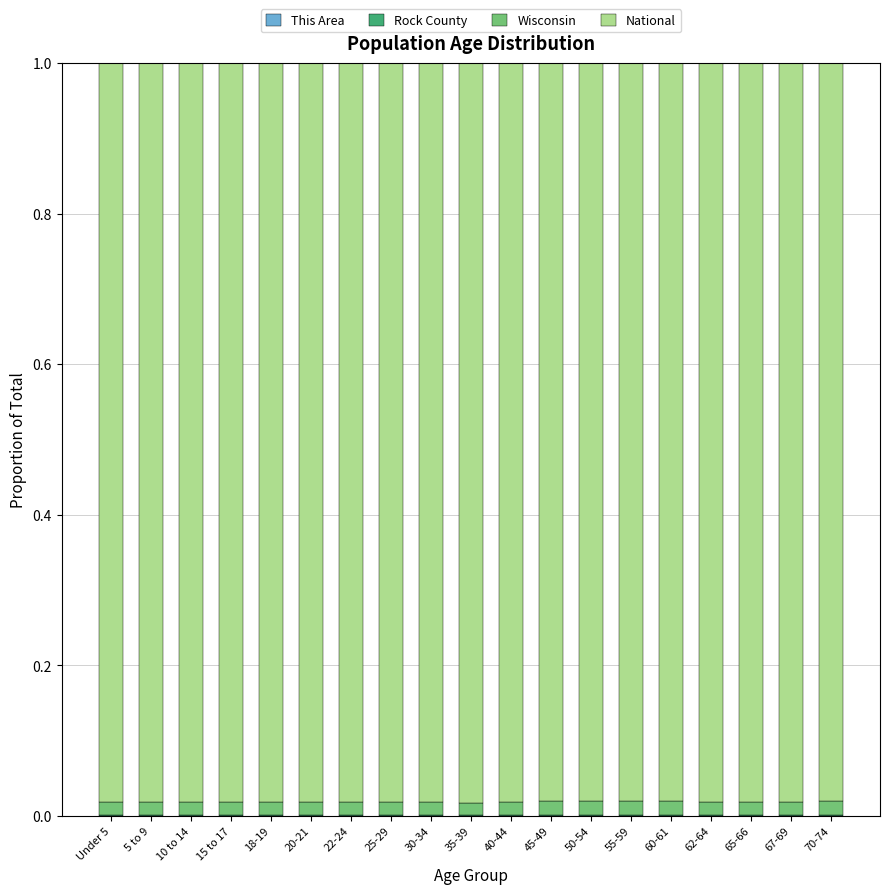

How many distinct data groups are displayed?

4